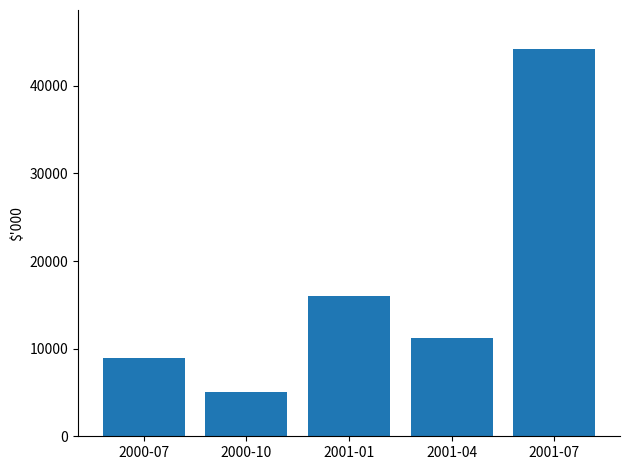

Where is the data nearest to the value 24659?

2001-01